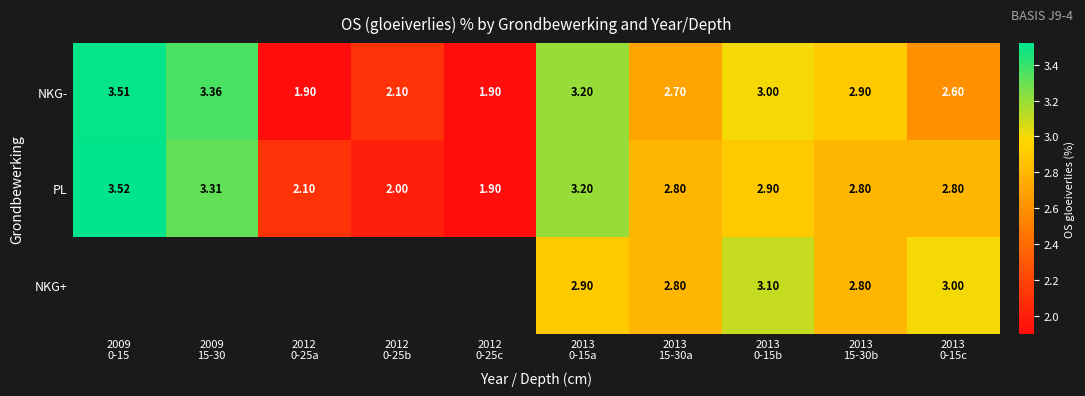

The value of PL at 2013 0-15a is 0.8. True or false?

False